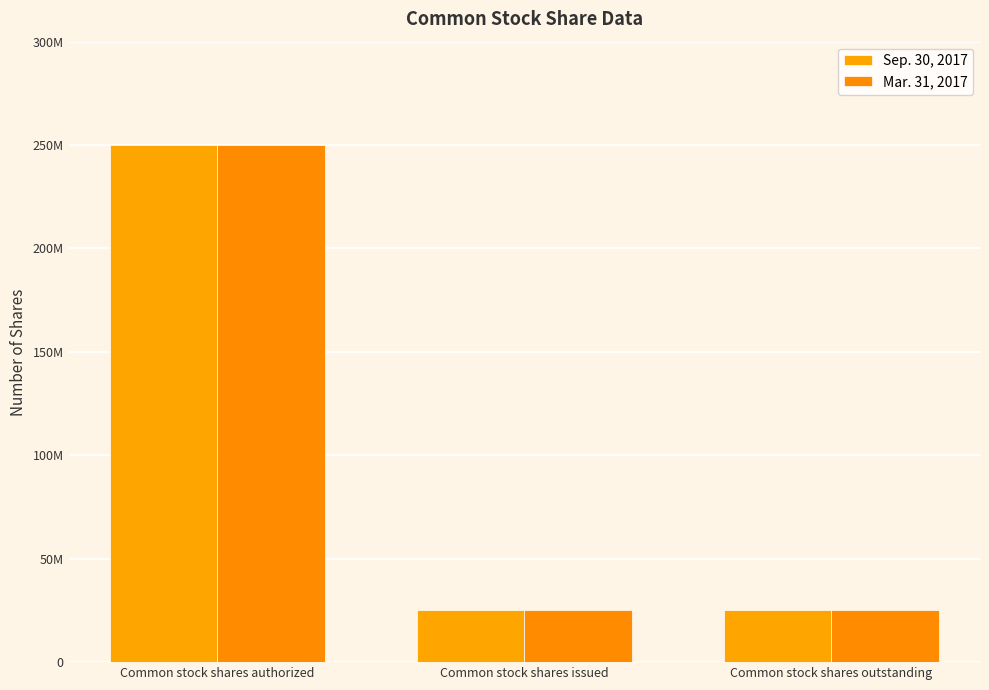

The Sep. 30, 2017 series shows 25214678 at Common stock shares outstanding. True or false?

True